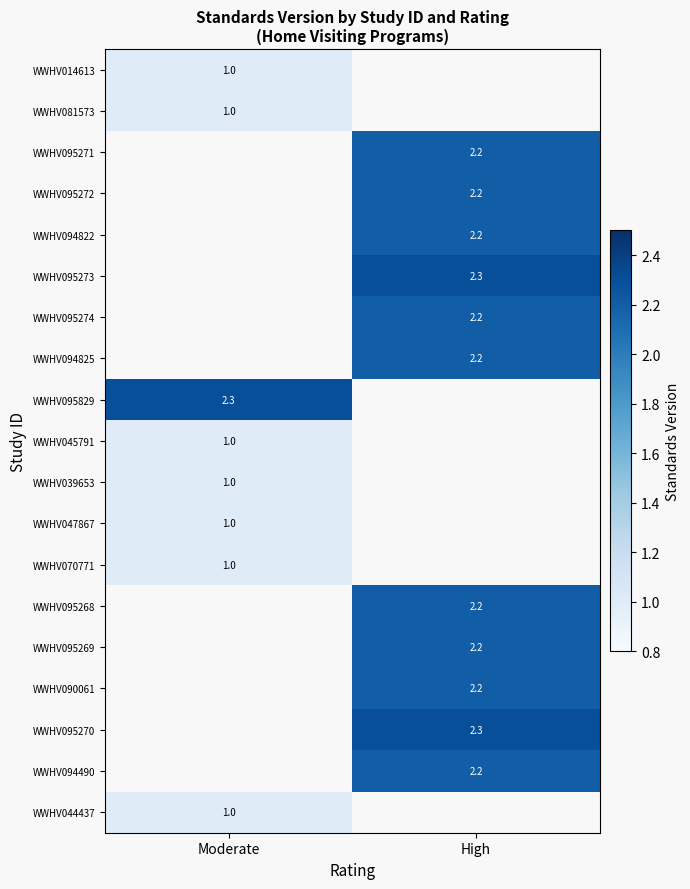

The value of WWHV095268 at High is 2.2. True or false?

True